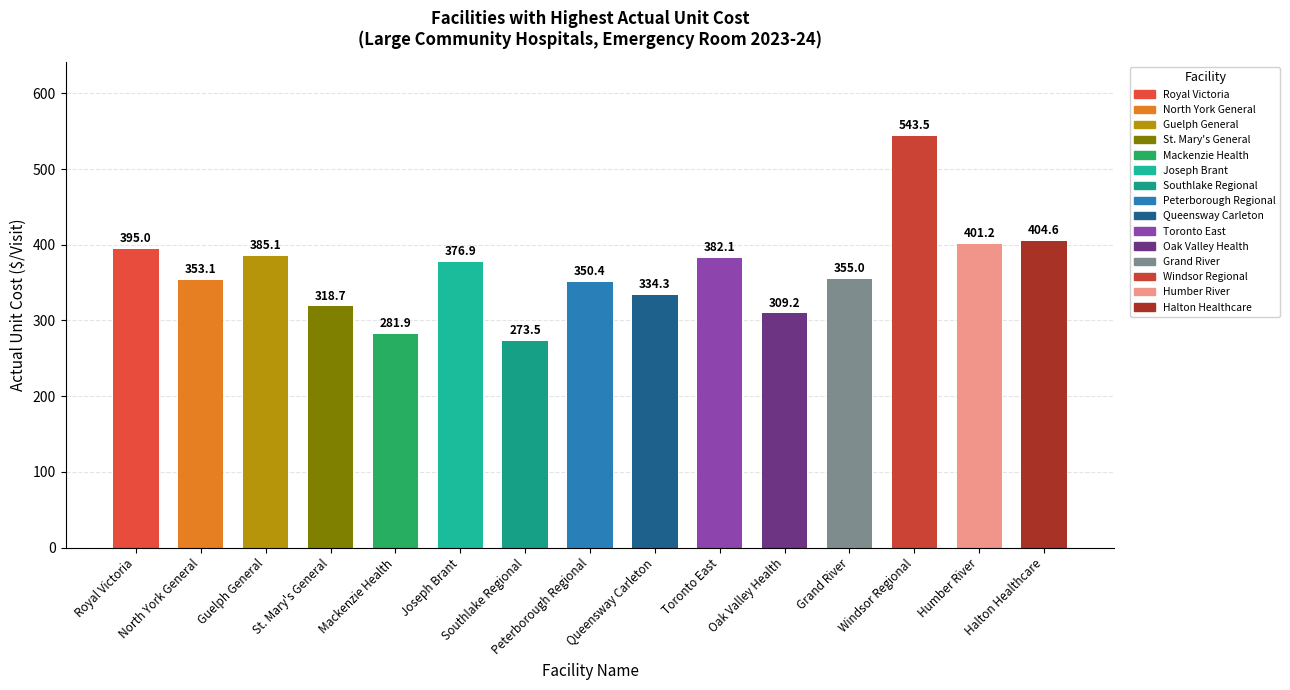

What position from the left is Mackenzie Health?

5